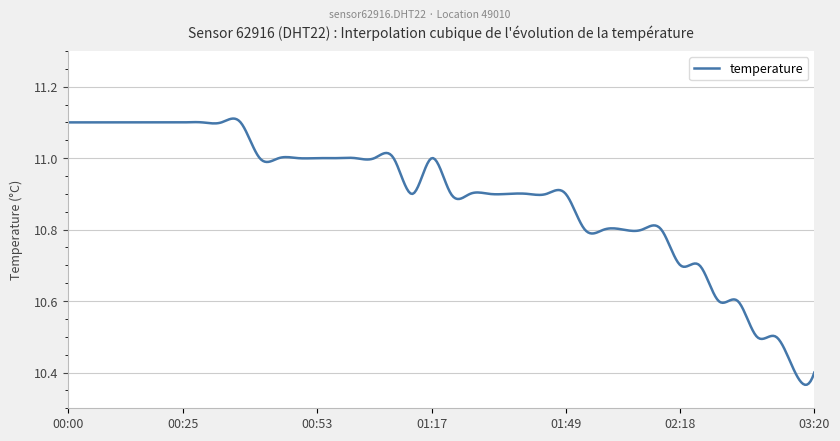

What is the difference between the maximum and minimum values?

0.7